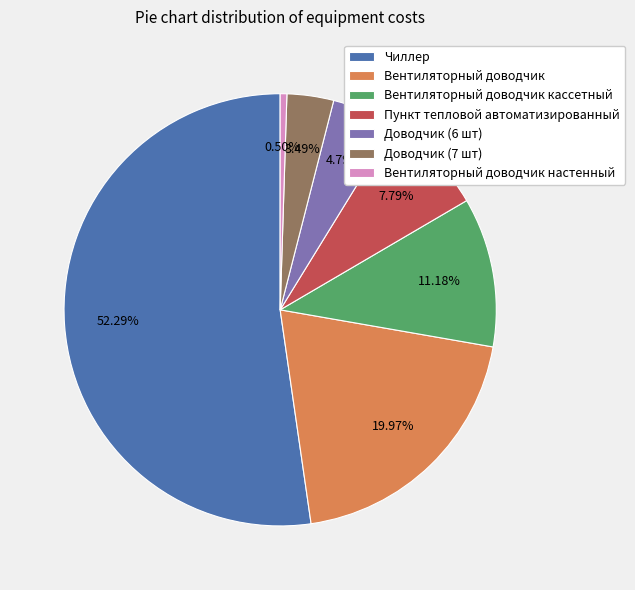

Is Чиллер the majority of the pie?

Yes